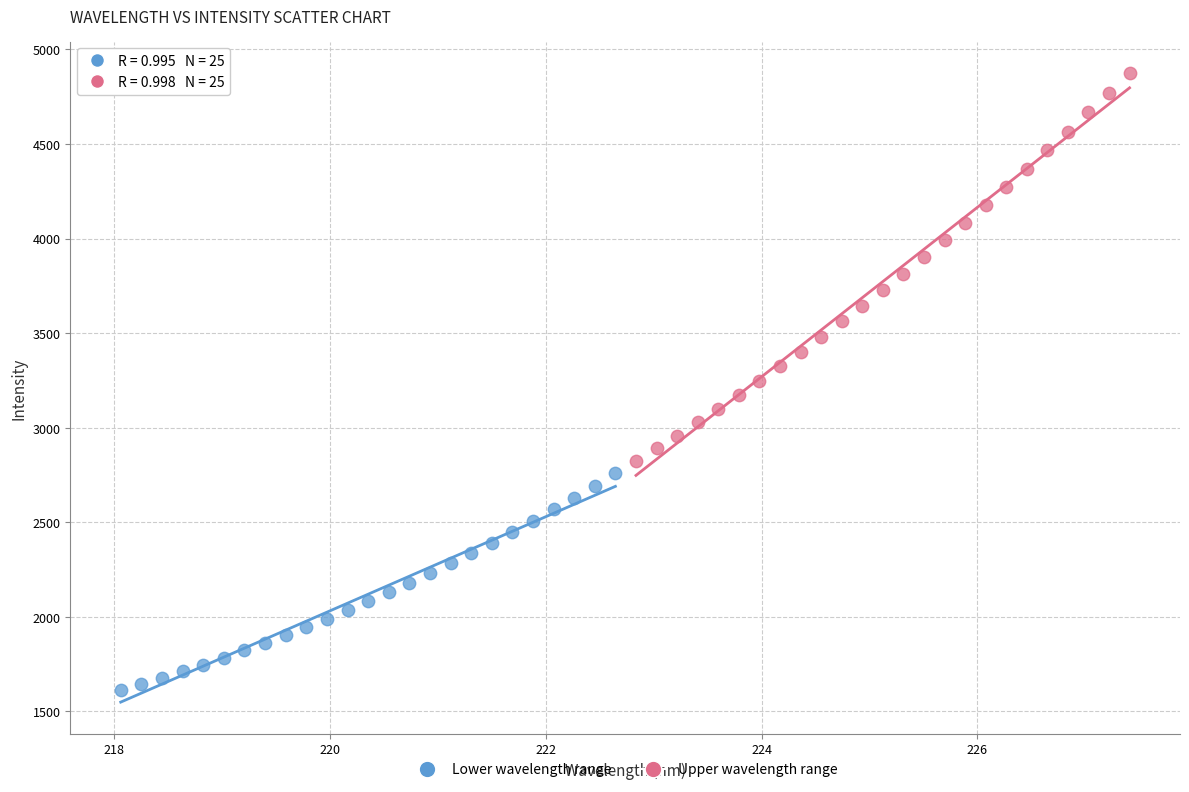

Which series has the widest spread of Y values?

Upper wavelength range